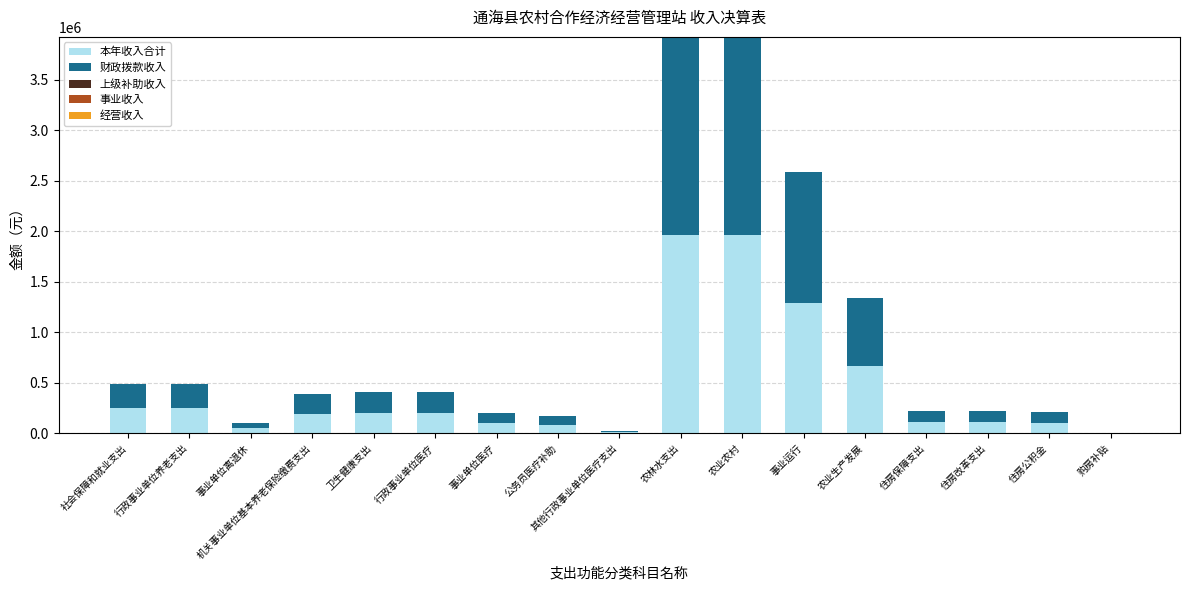

What is the maximum value for 本年收入合计?

1961033.4